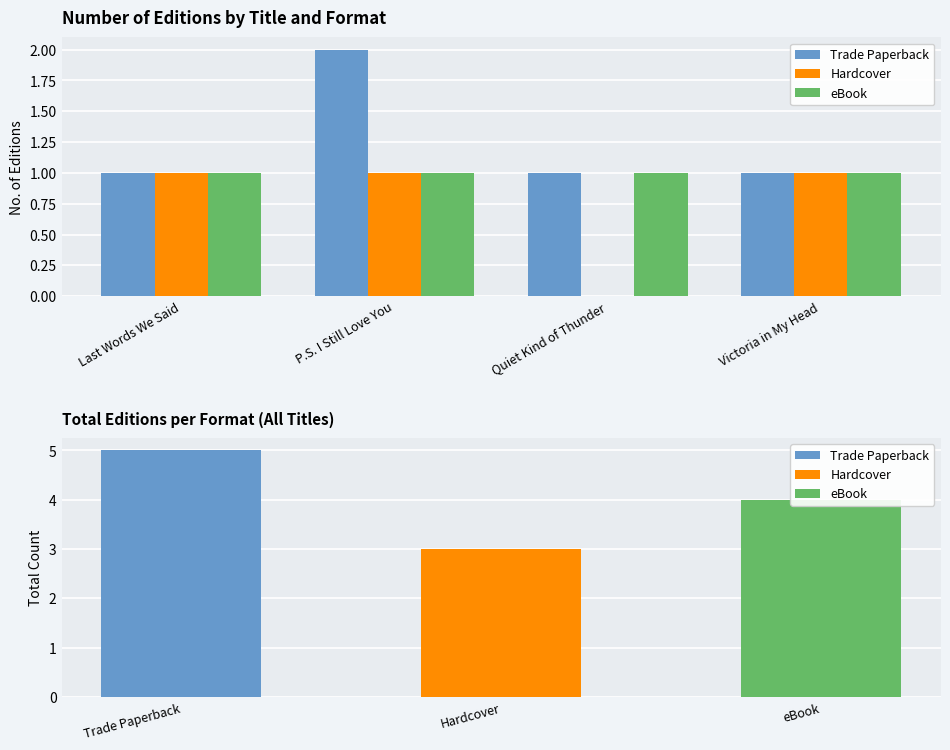

Which series changed the most between P.S. I Still Love You and Victoria in My Head?

Trade Paperback